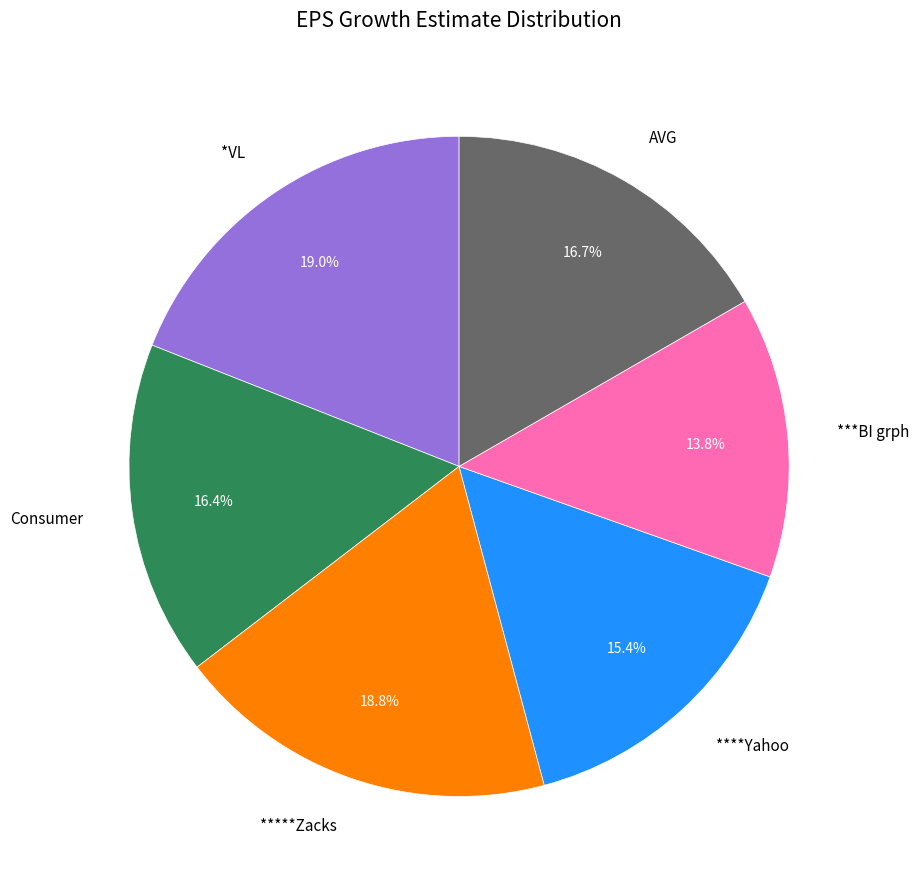

Which has a higher value, AVG or ***BI grph?

AVG